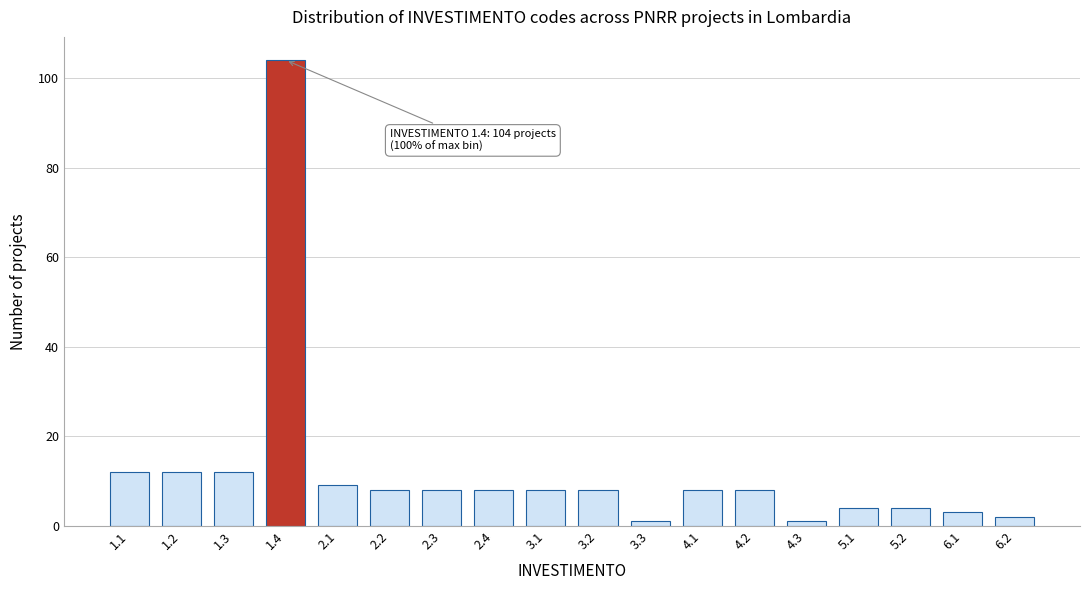

Reading left to right, list all the values displayed in this chart.

12	12	12	104	9	8	8	8	8	8	1	8	8	1	4	4	3	2